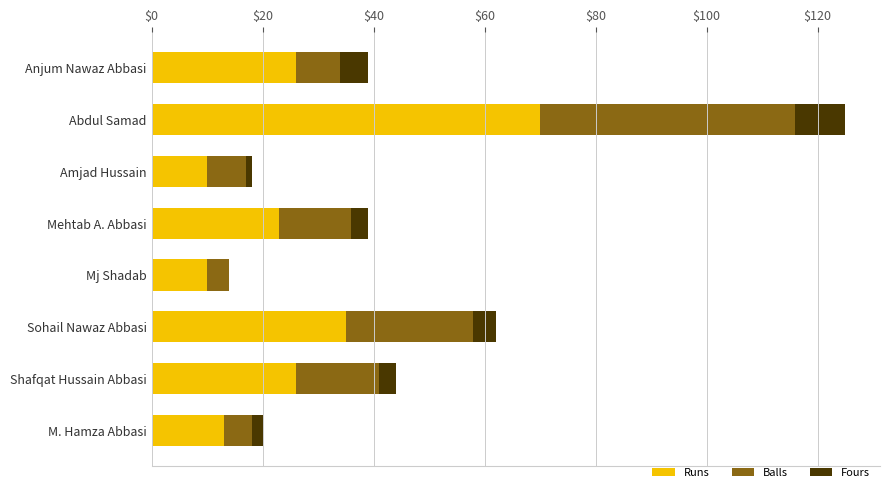

What is the total value across all series at Shafqat Hussain Abbasi?

44